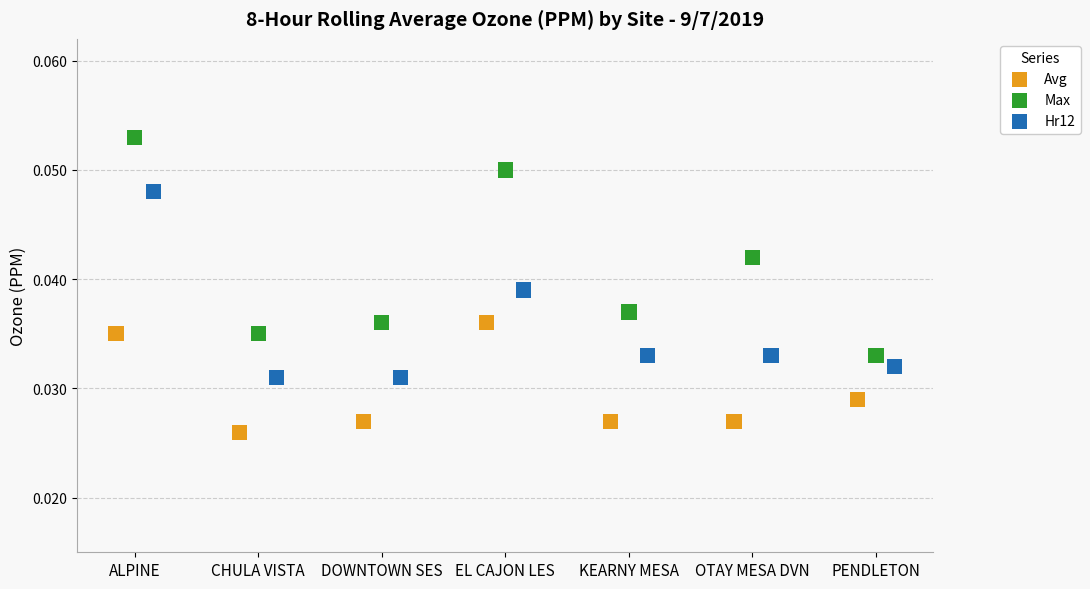

Which series contains the lowest Y value?

Avg